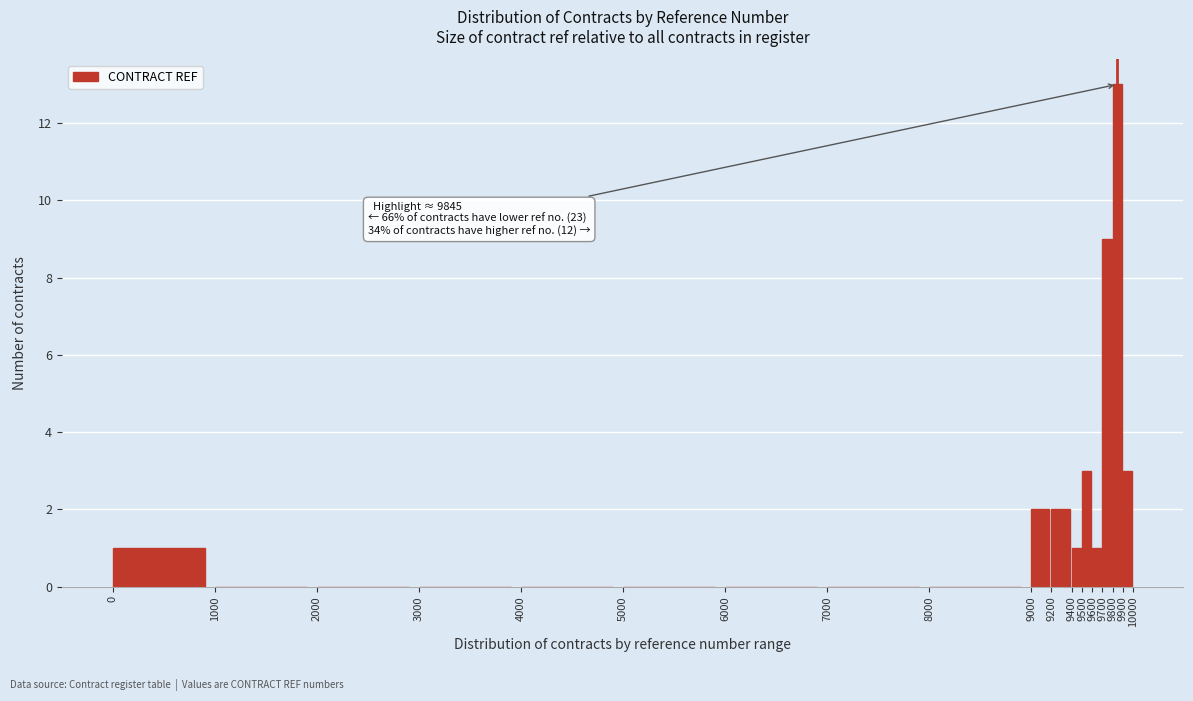

Over which range of the x-axis is the bar tallest?

9800 to 9900